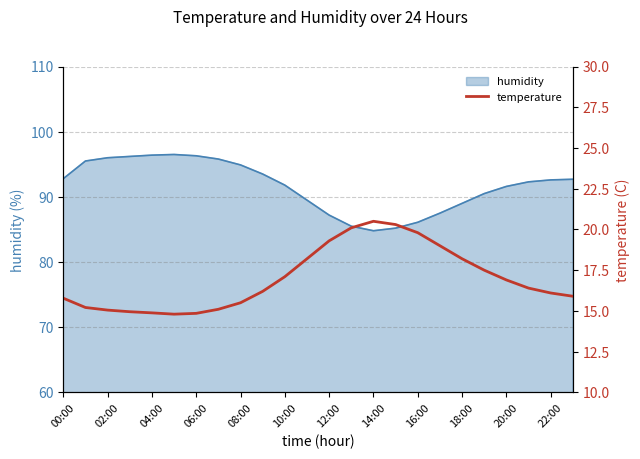

True or false: humidity has a value of 96.3 at 06:00.

True